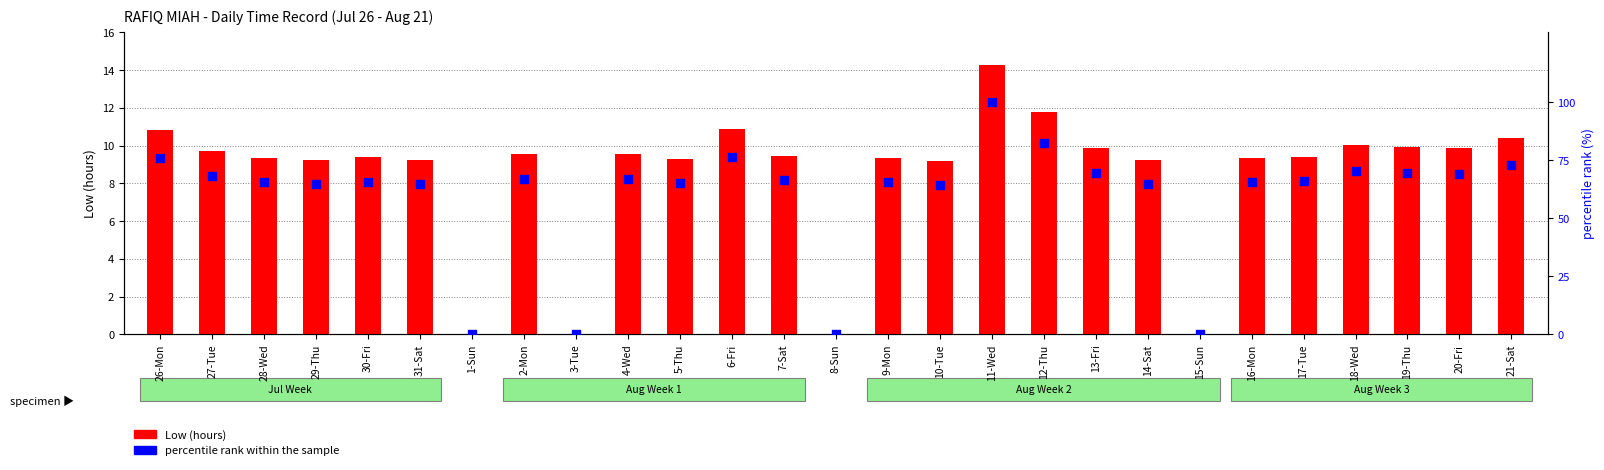

What is the total value across all series at 27-Tue?

77.9